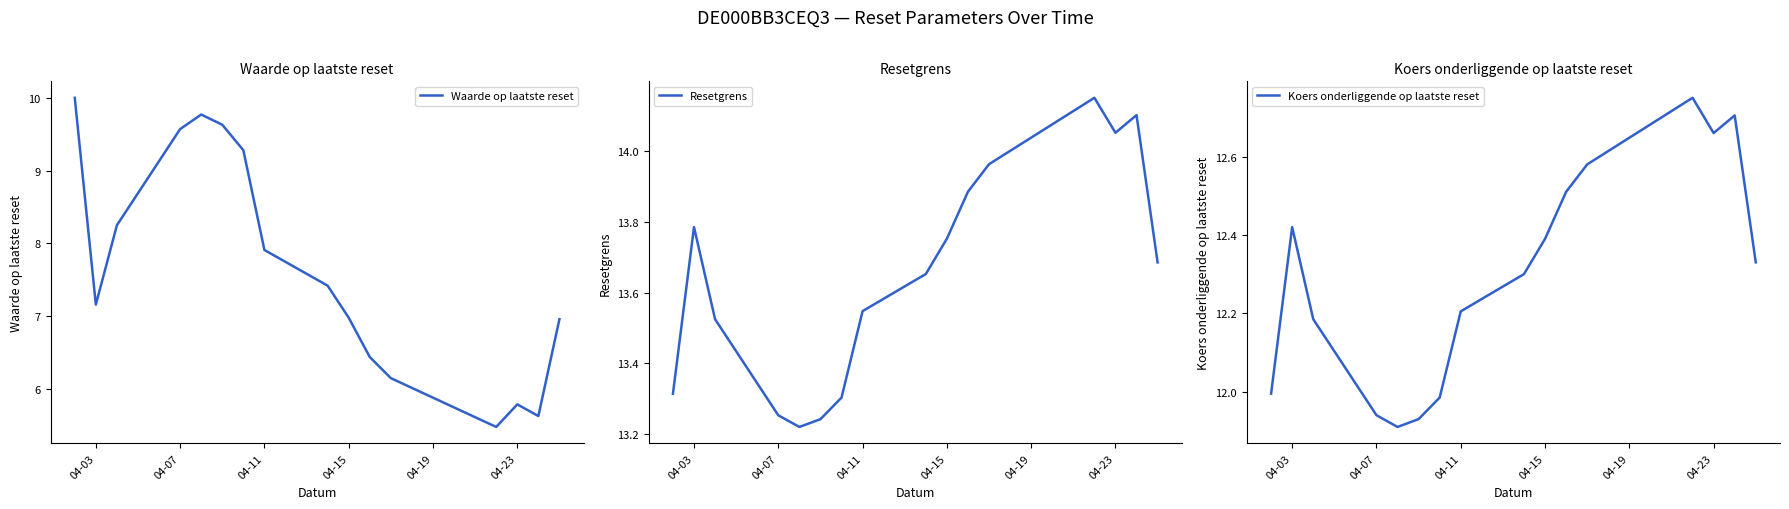

True or false: Waarde op laatste reset has a value of 4.0 at 04-23.

False